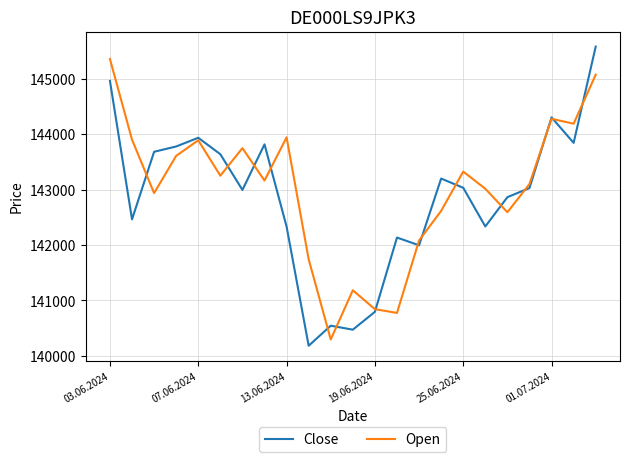

What is the maximum value for Close?

145579